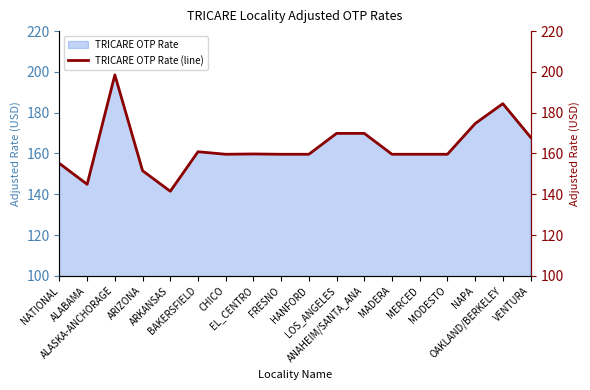

Where is the first local minimum?

ALABAMA